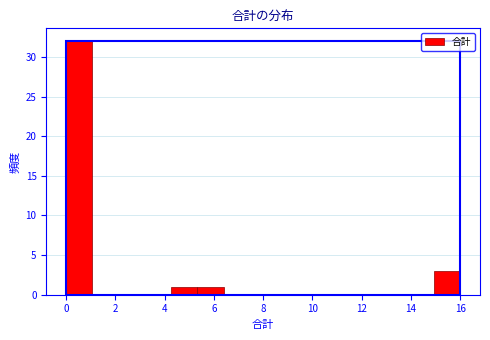

Over which range of the x-axis is the bar tallest?

0.0 to 1.0